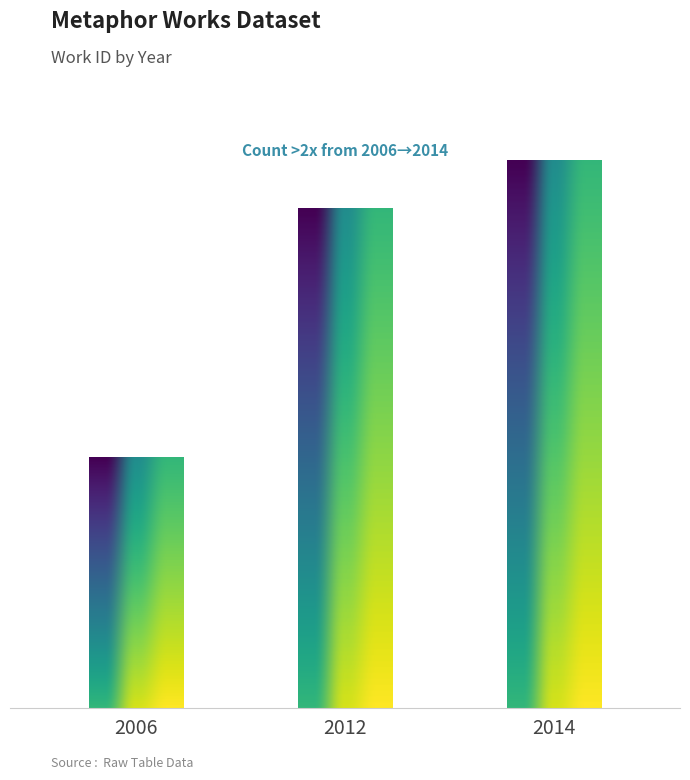

What is the value of the 3rd bar from the left?

0.8